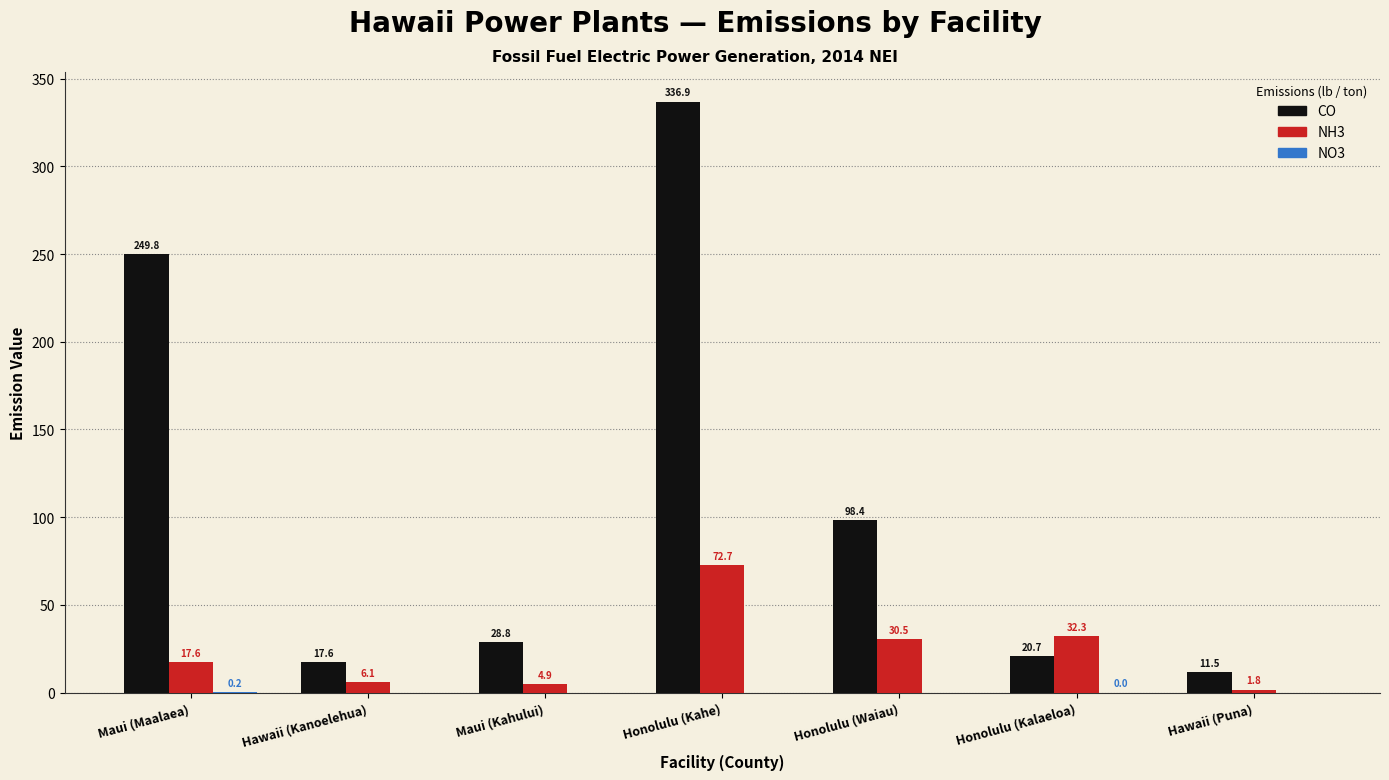

Between Maui (Maalaea) and Hawaii (Puna), which series saw the biggest shift?

CO